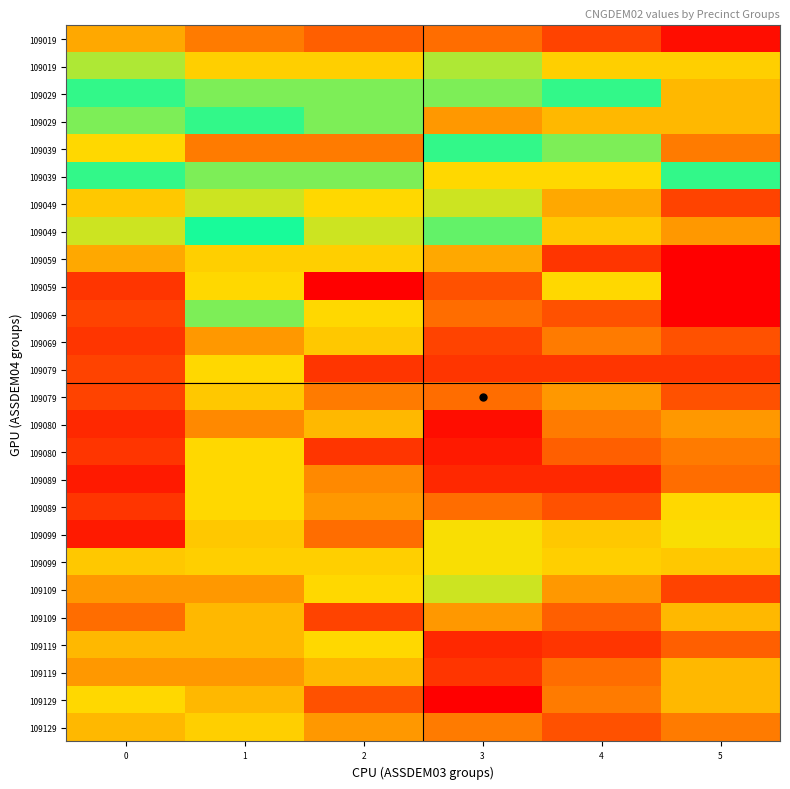

Which has a higher value, 3 or 5?

3